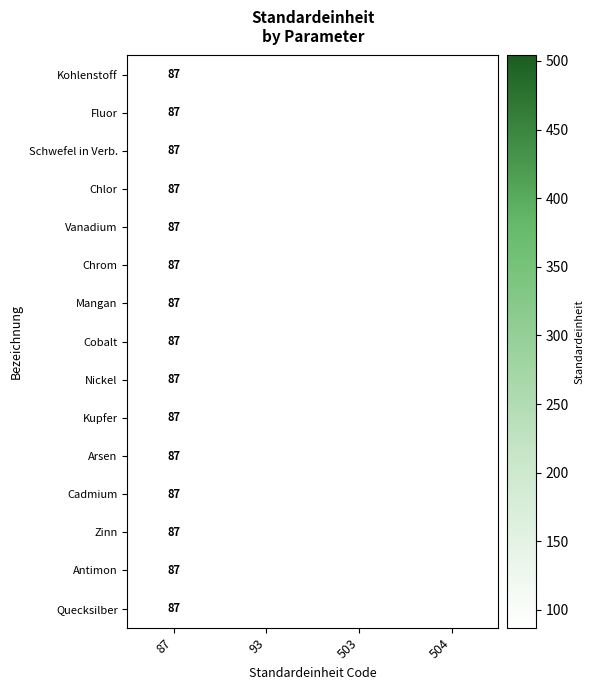

The value of Kohlenstoff at 87 is 25. True or false?

False